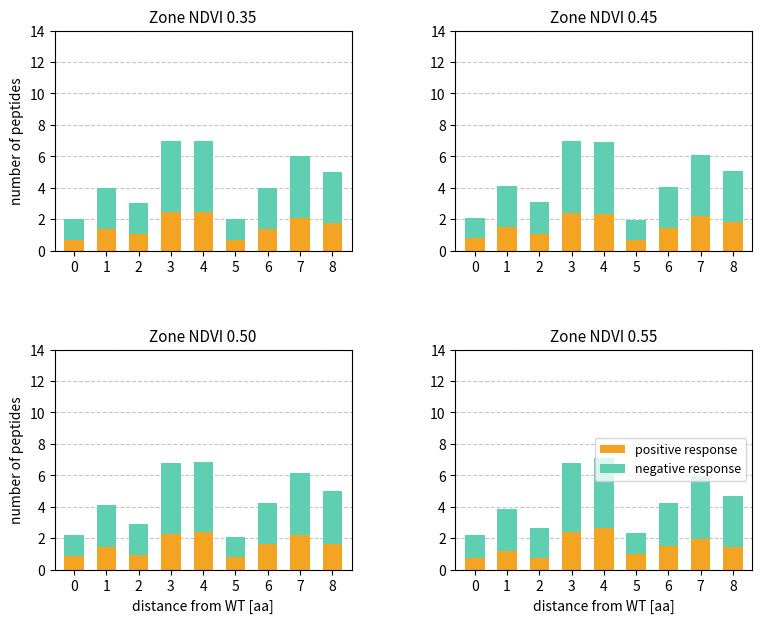

How many data points in negative response are less than 2?

3